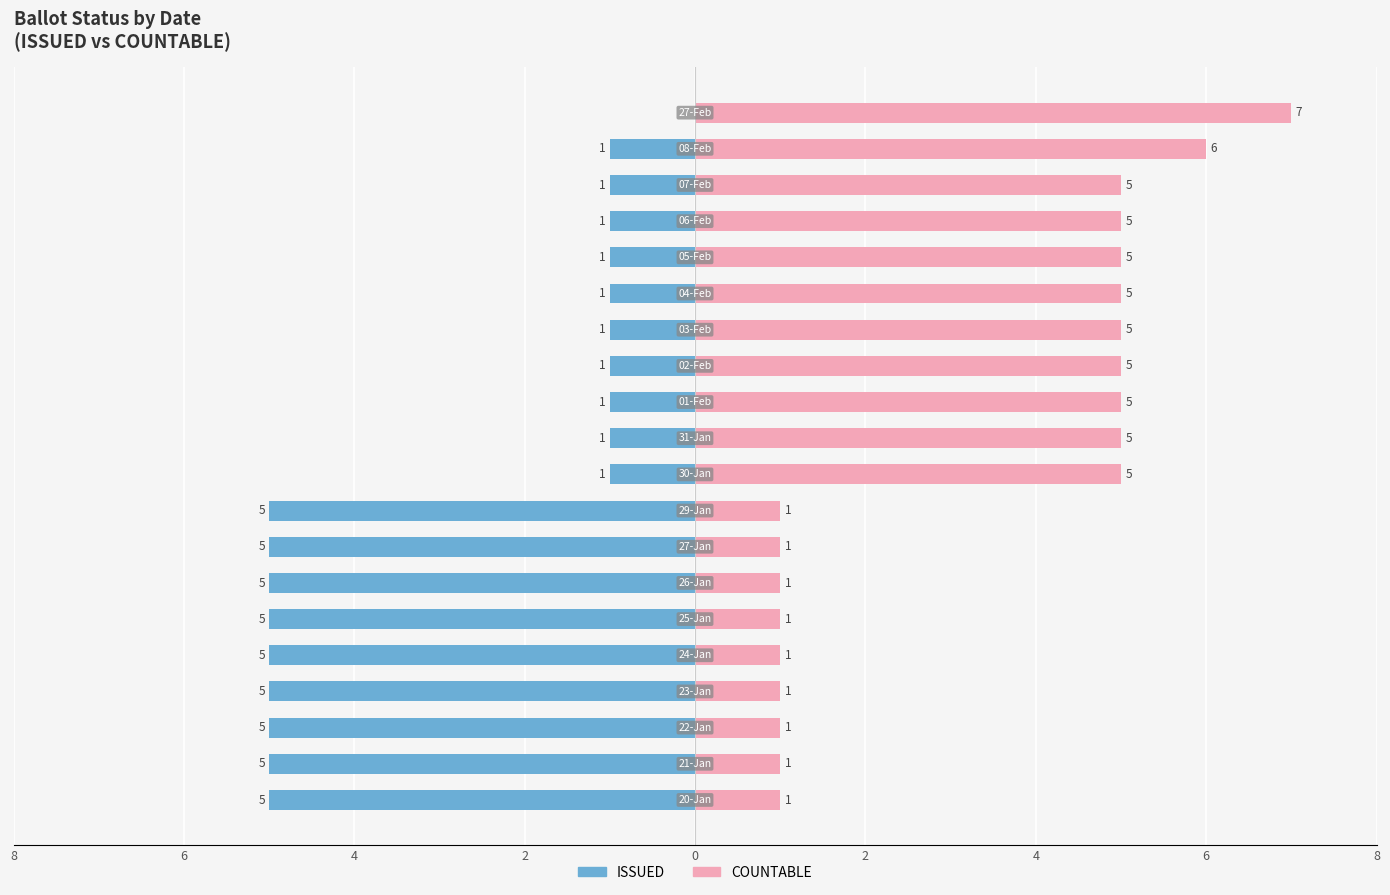

At 17, list the series in order from smallest to largest.

ISSUED, COUNTABLE